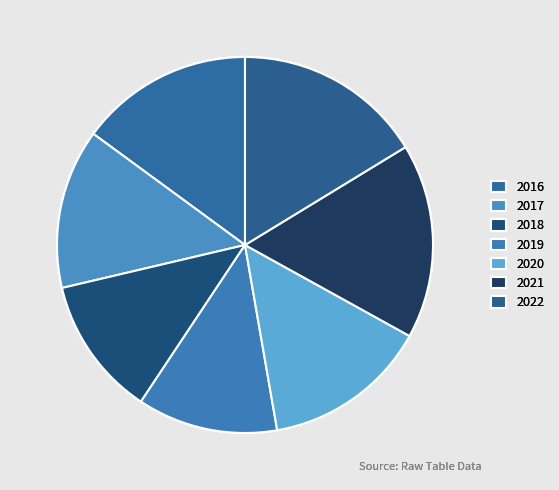

To the nearest percent, what percentage of the pie is 2020?

14%